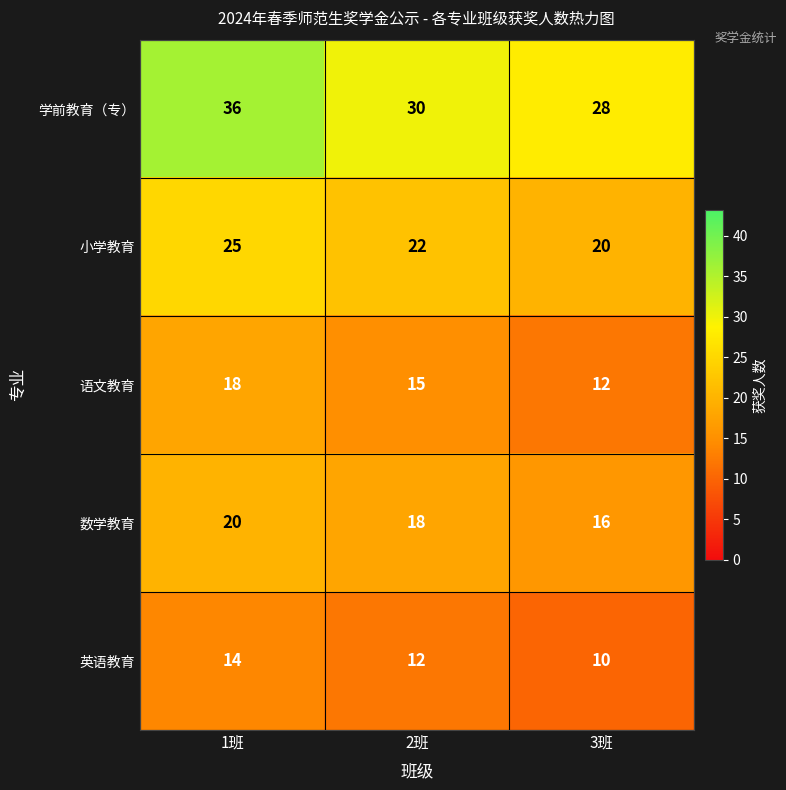

The 英语教育 series shows 10 at 3班. True or false?

True